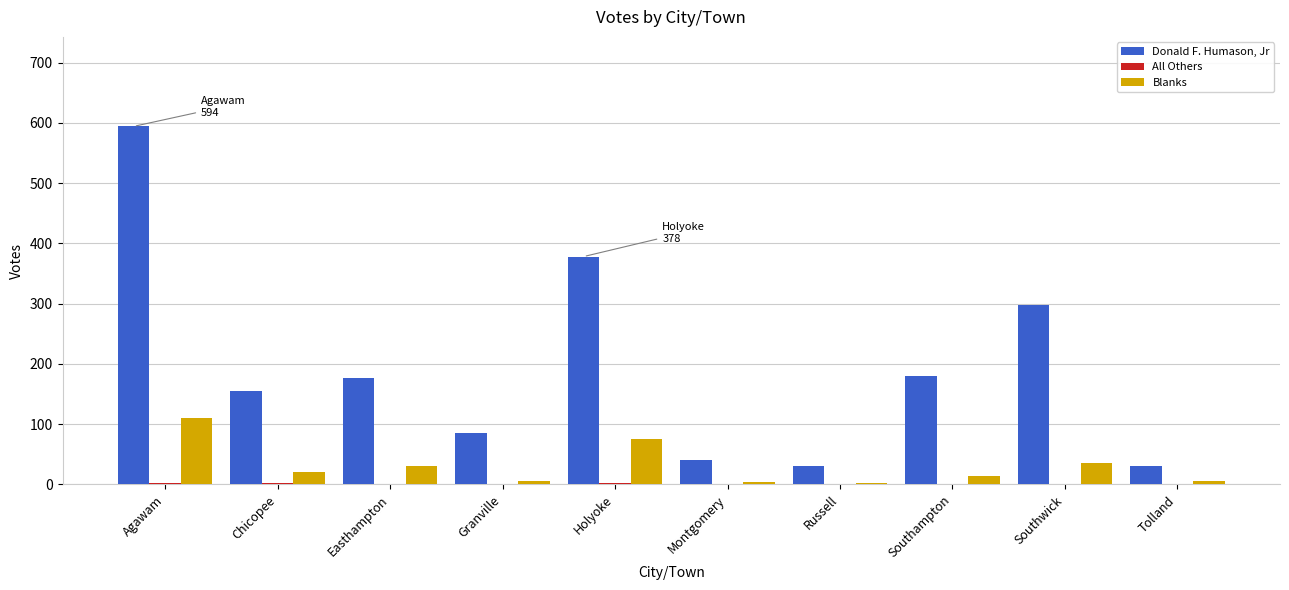

Between Chicopee and Granville, which series saw the biggest shift?

Donald F. Humason, Jr